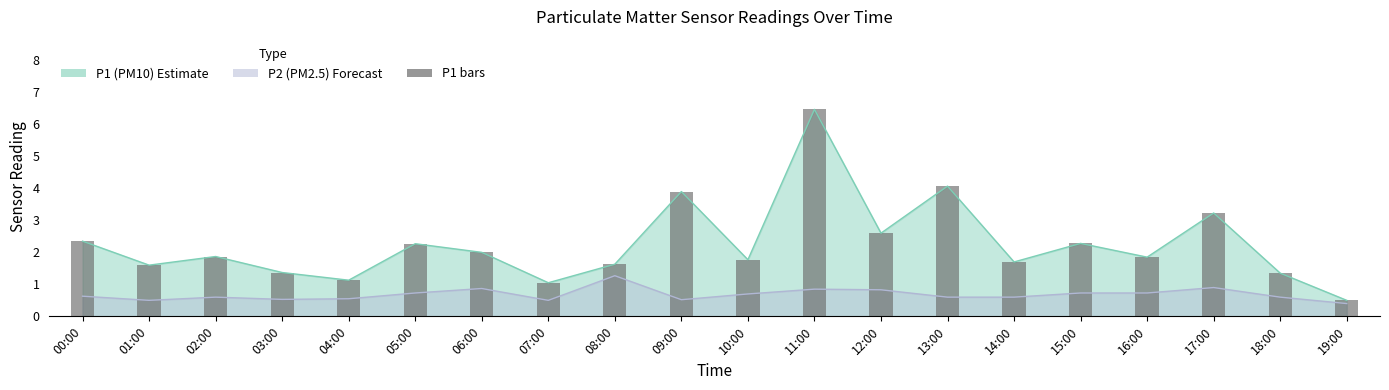

Reading right to left, list all the values displayed in this chart.

0.5	1.4	3.2	1.9	2.3	1.7	4.1	2.6	6.5	1.8	3.9	1.6	1.1	2.0	2.3	1.1	1.4	1.9	1.6	2.4